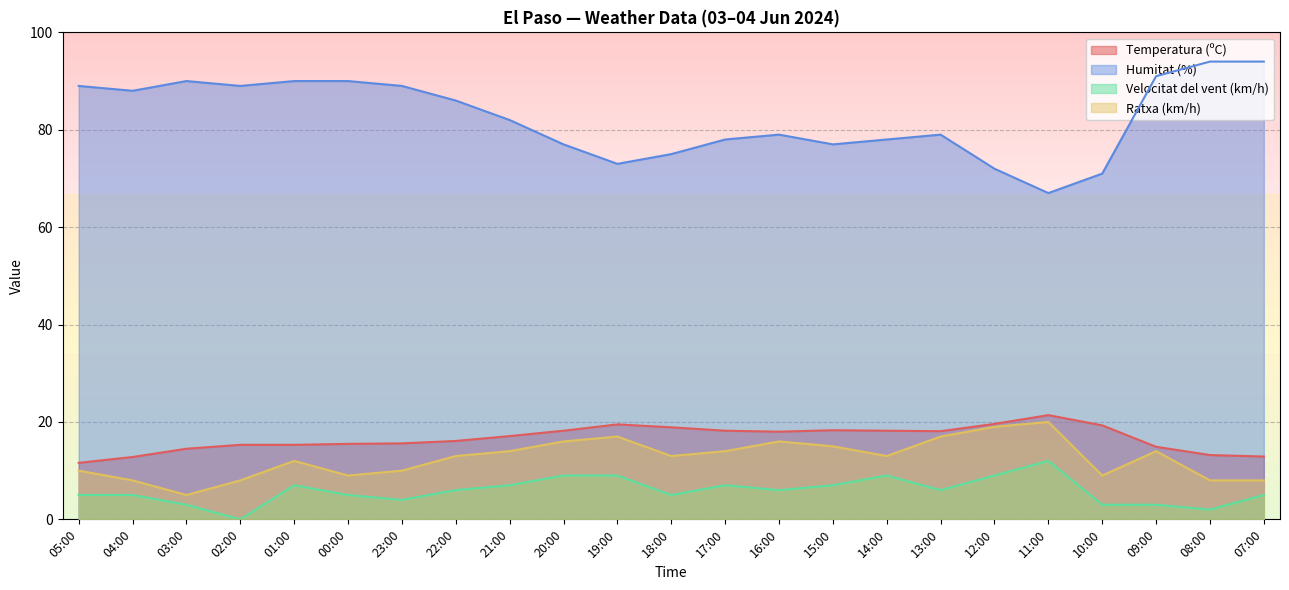

What is the difference between the maximum and minimum values in the Ratxa (km/h) series?

15.0